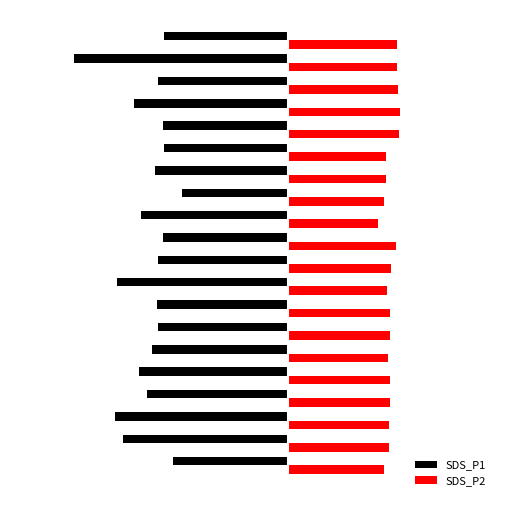

What are all the series names shown in the legend?

SDS_P1, SDS_P2